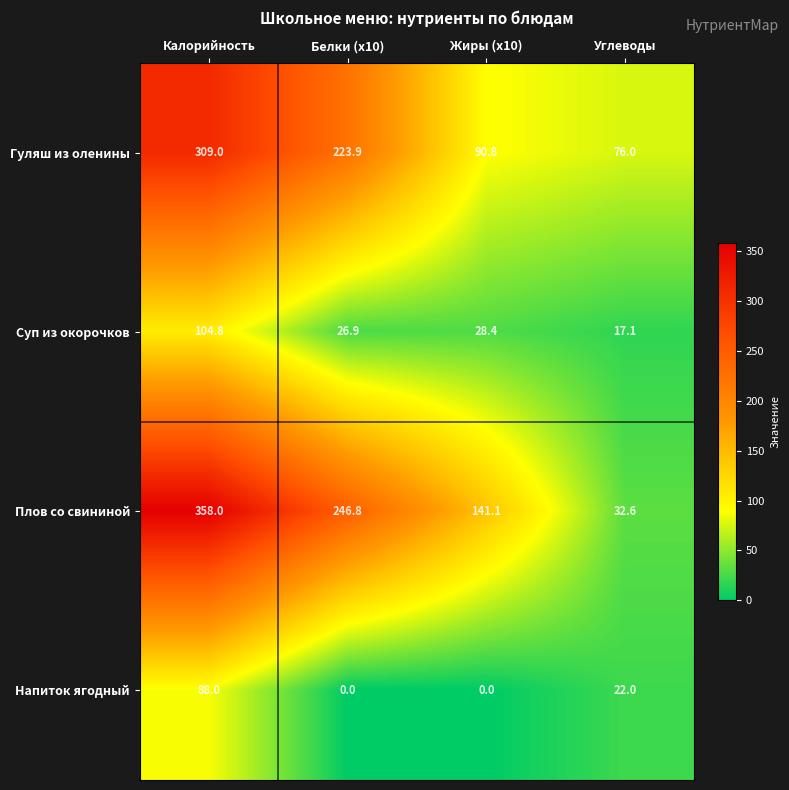

How many Напиток ягодный values are between 0 and 88?

4